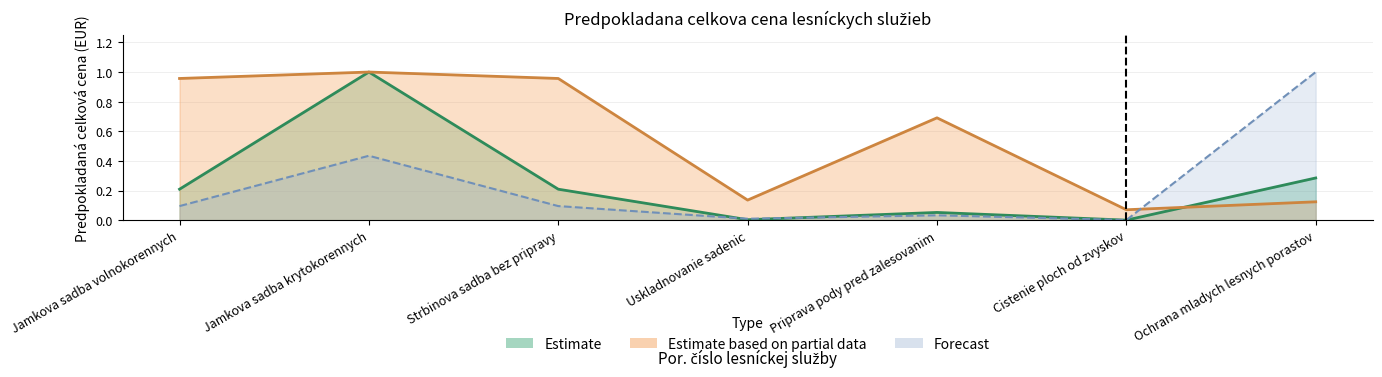

What is the value of the Celkova cena point at the 7th from the left?

0.3